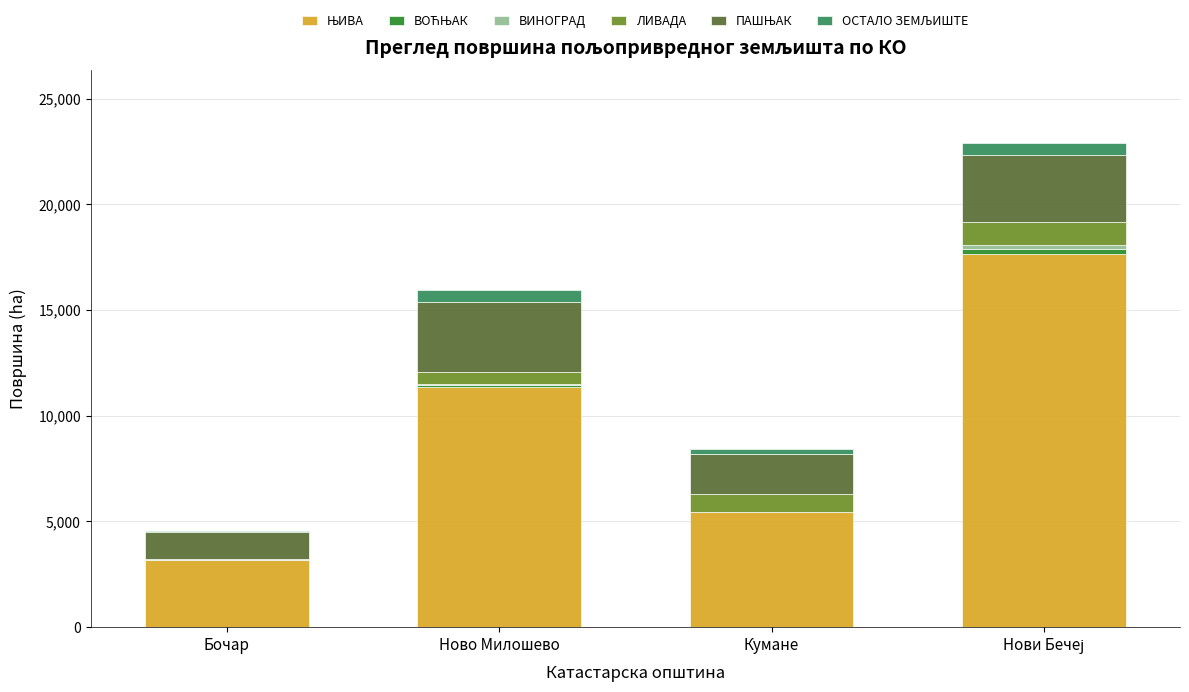

What is the approximate value of ЛИВАДА at Ново Милошево?

542.5